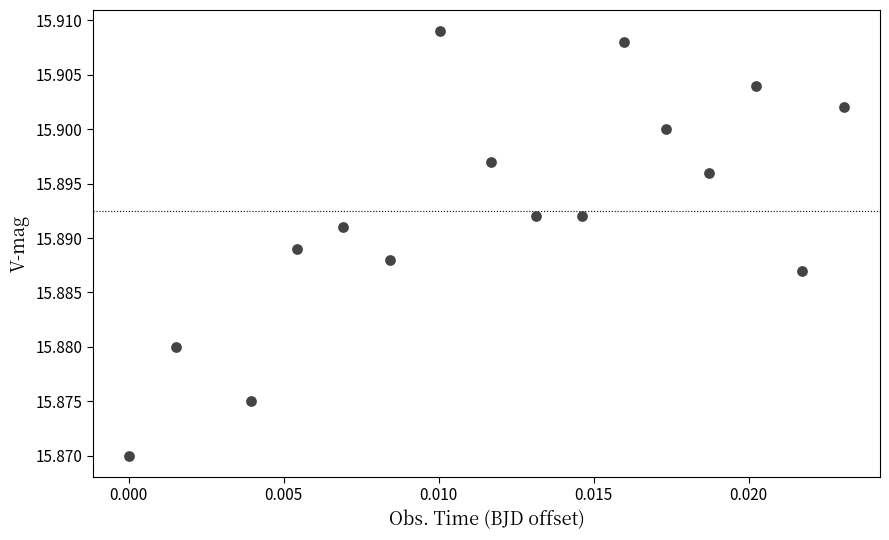

Count the number of points in this scatter plot.

16